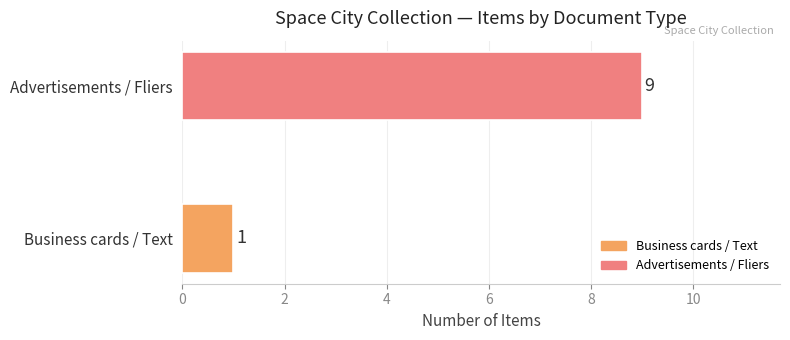

Between Business cards / Text and Advertisements / Fliers, which is larger?

Advertisements / Fliers